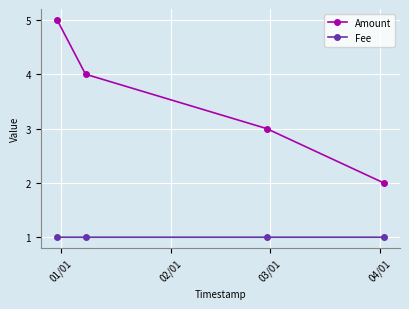

What is the difference between the maximum and second lowest values in the Amount series?

2.0